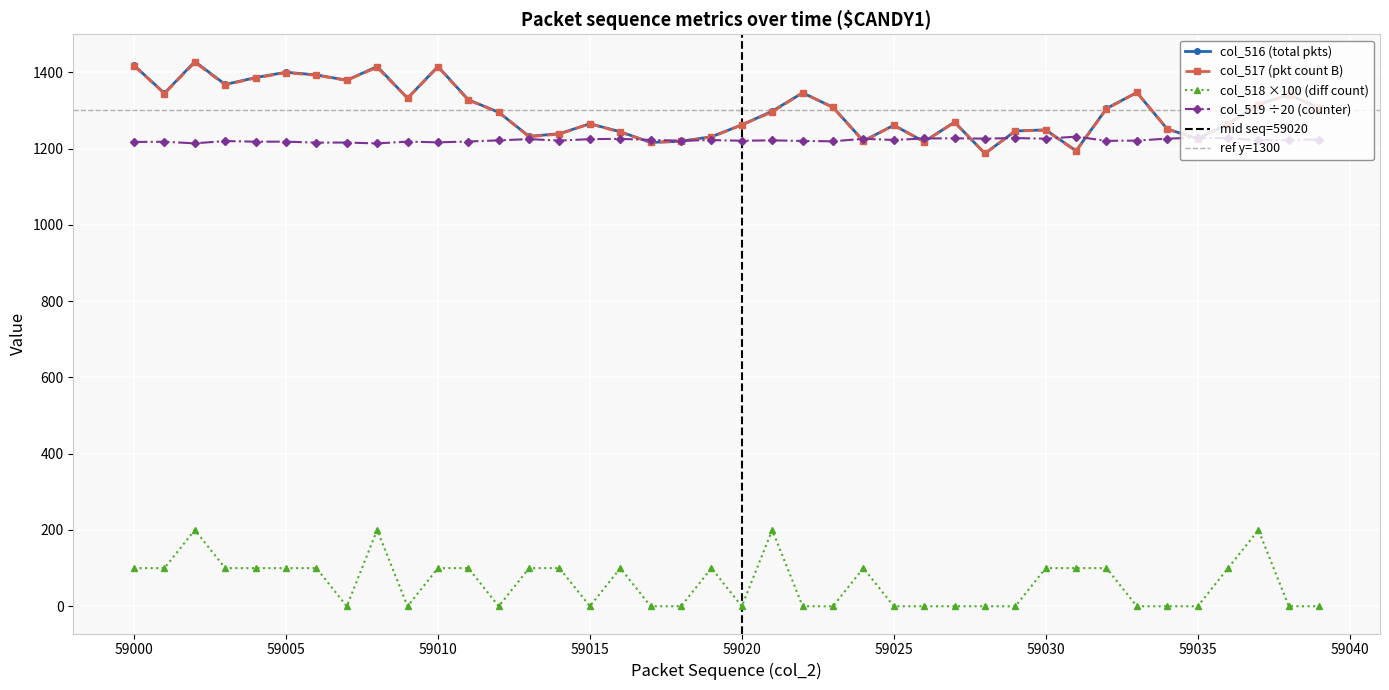

Between 59014 and 59024, which series saw the biggest shift?

col_516